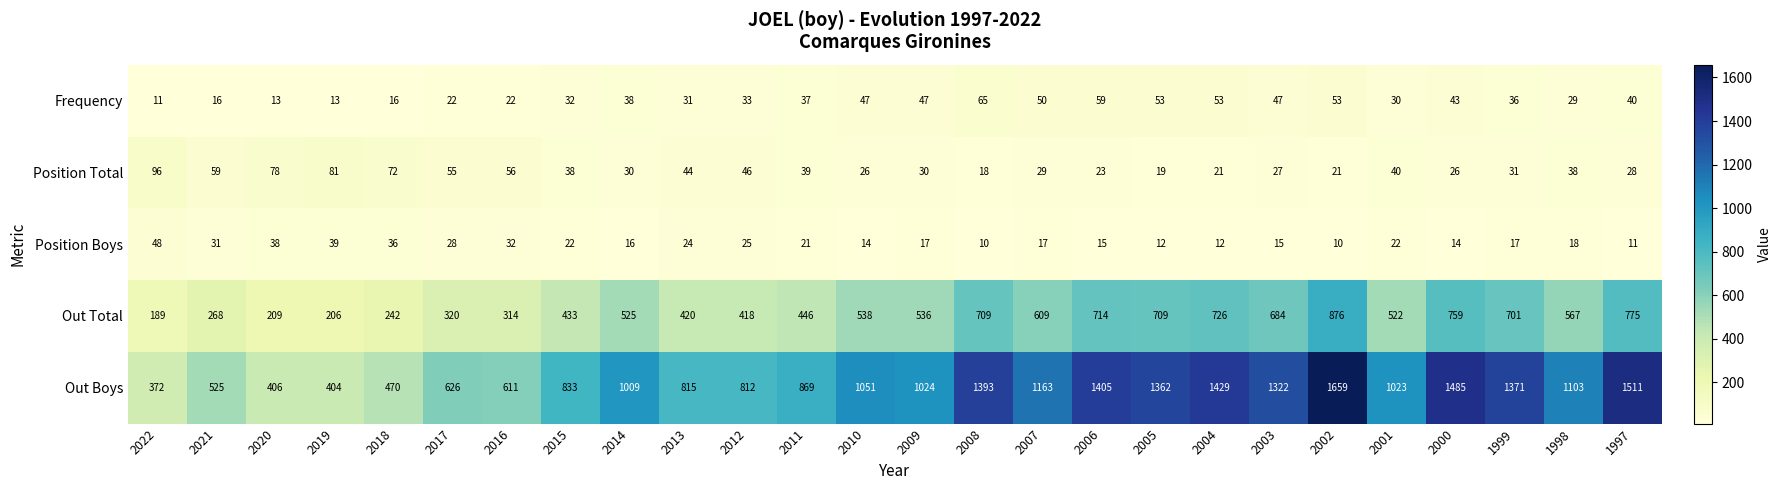

The Frequency series shows 76 at 2009. True or false?

False